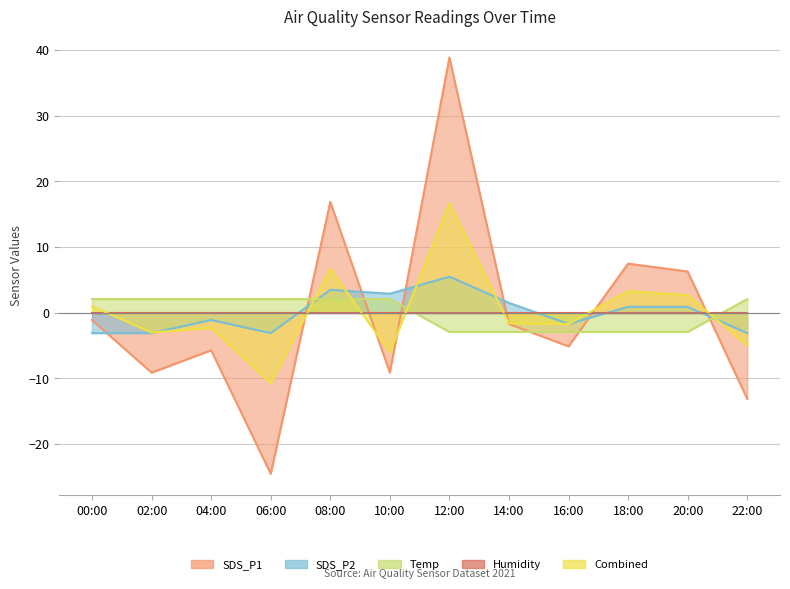

Rank the categories by SDS_P2 value from lowest to highest.

00:00, 02:00, 06:00, 22:00, 16:00, 04:00, 18:00, 20:00, 14:00, 10:00, 08:00, 12:00